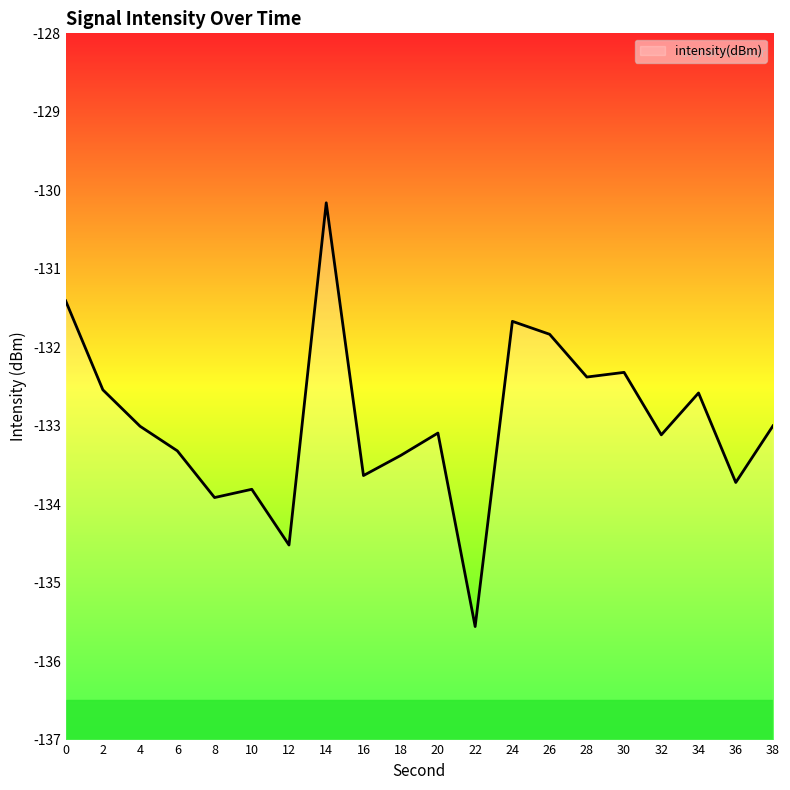

What is the sum of all values?

-2659.0